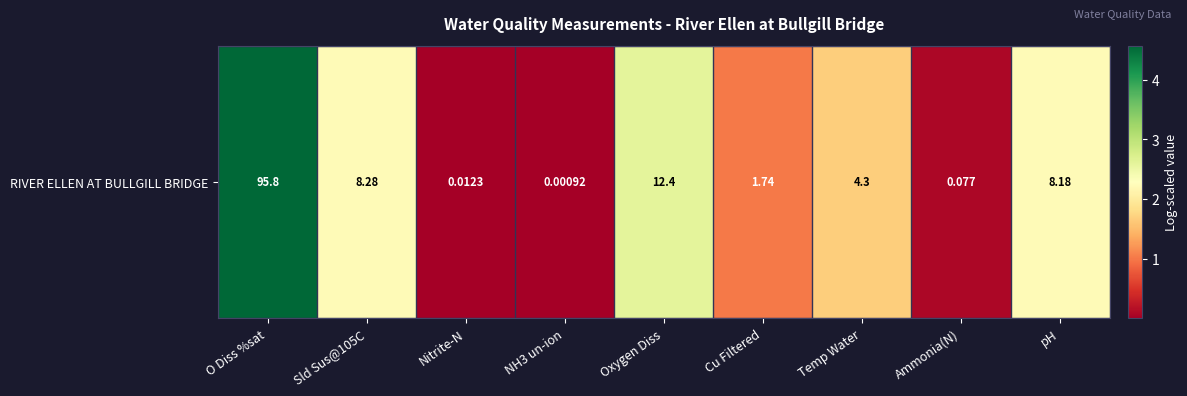

What is the greatest value displayed?

4.6